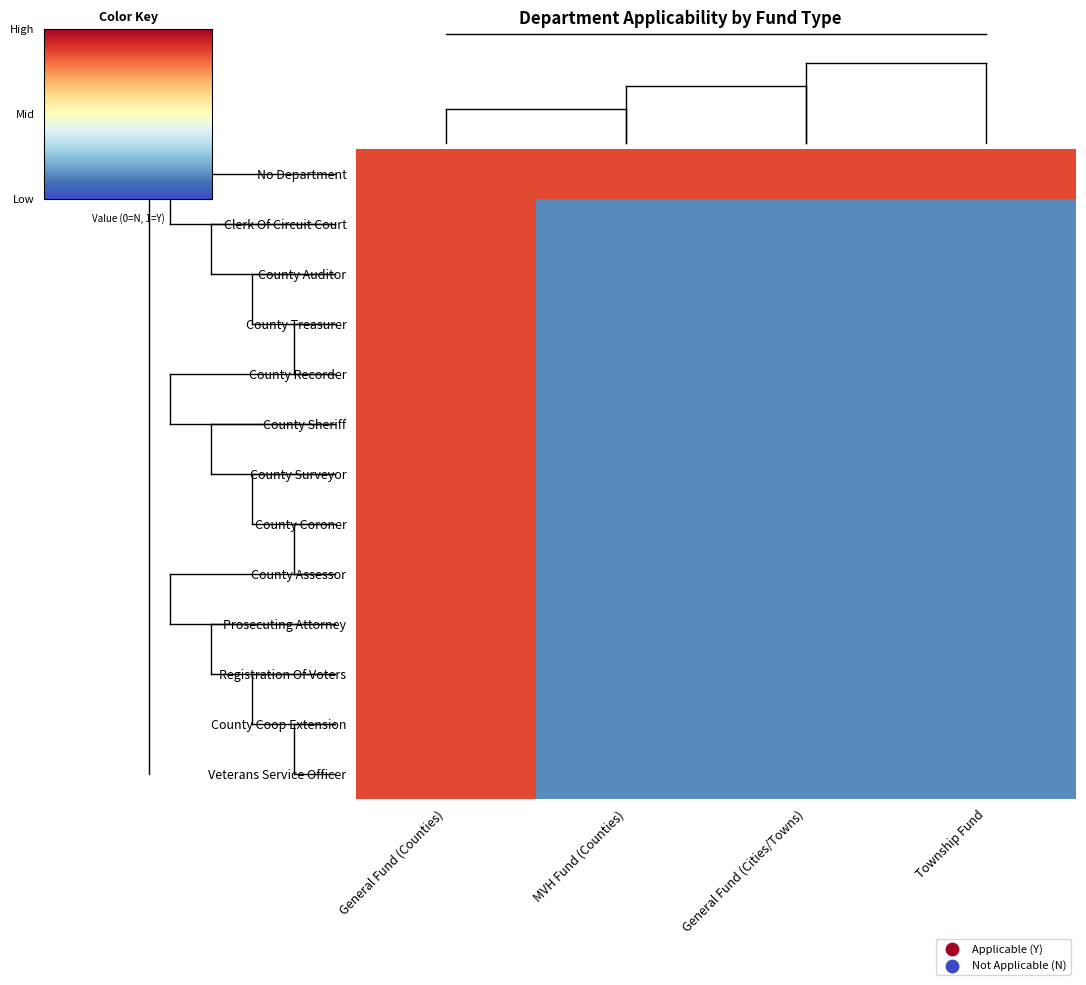

Which series has the largest total across all categories?

No Department